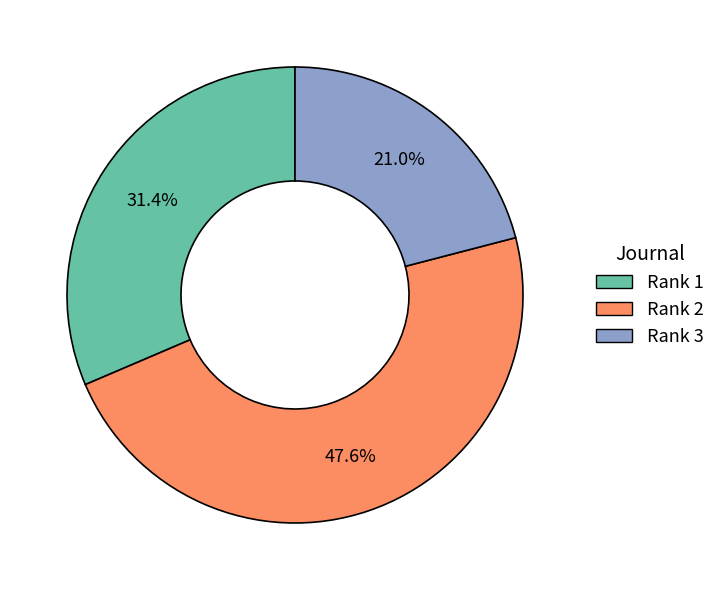

Between Rank 1 and Rank 3, which is larger?

Rank 1